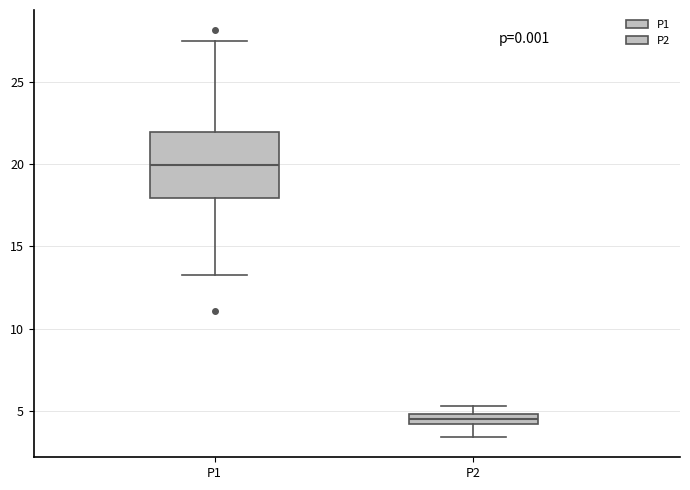

Which box has the highest median line?

P1